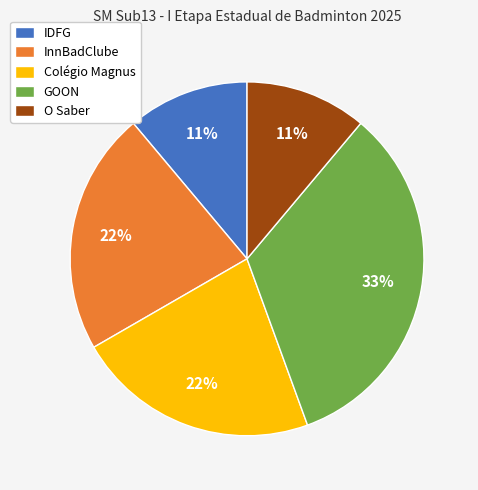

Does InnBadClube represent more than half of the total?

No